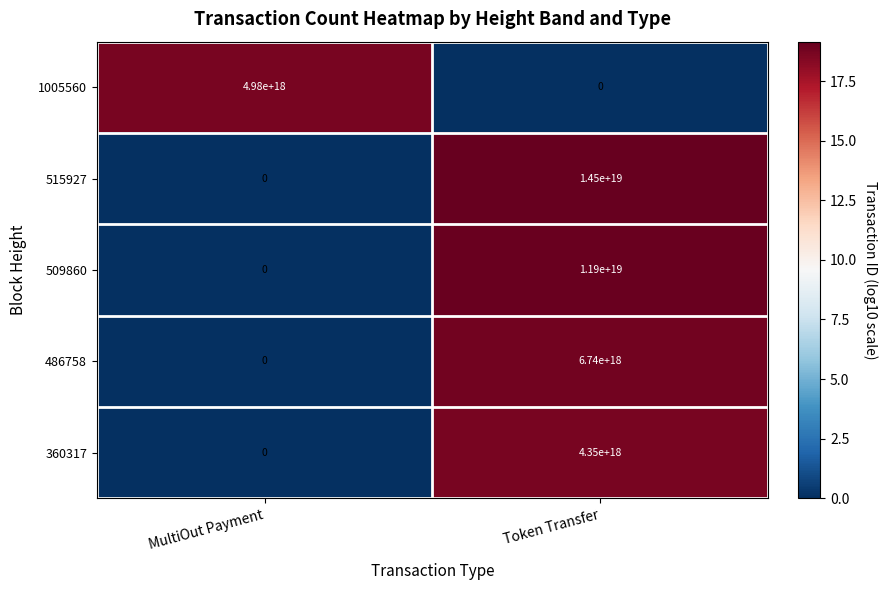

Which series changed the most between MultiOut Payment and Token Transfer?

515927